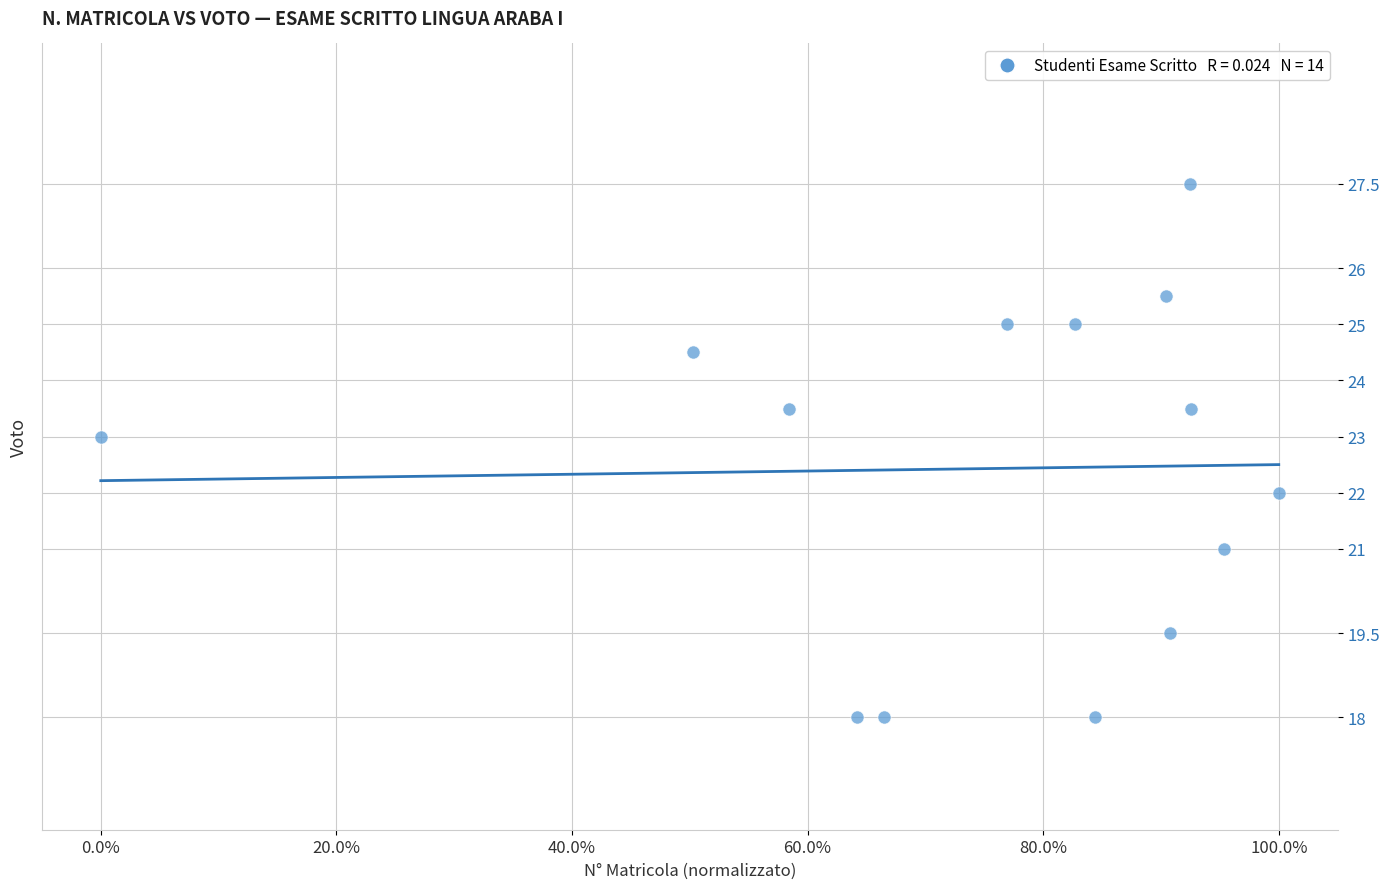

What is the range of Y values (max minus min)?

9.5